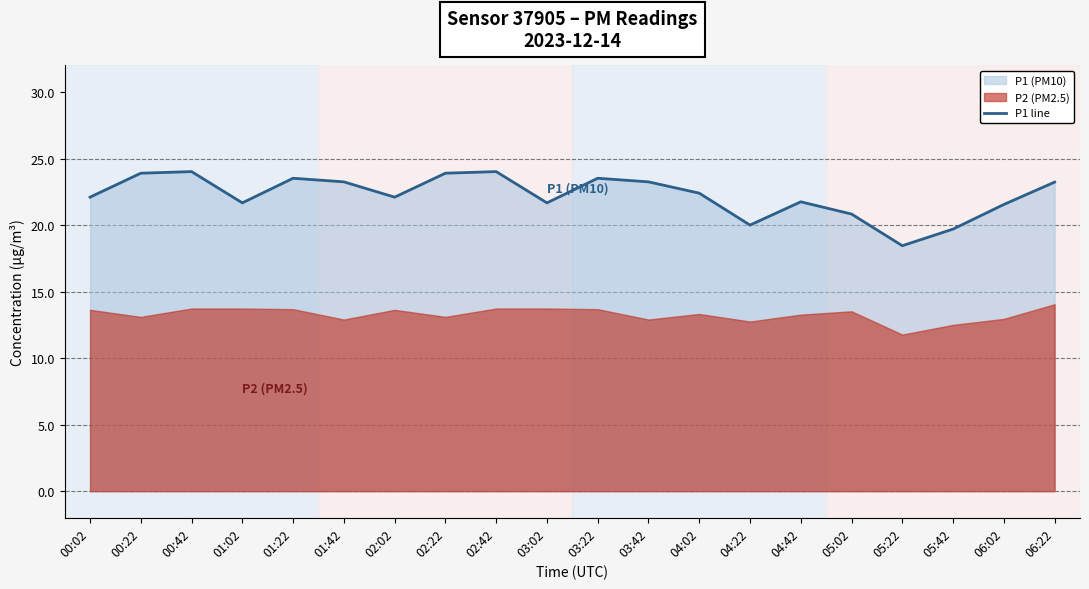

True or false: the data shows 39.5 at 02:42.

False